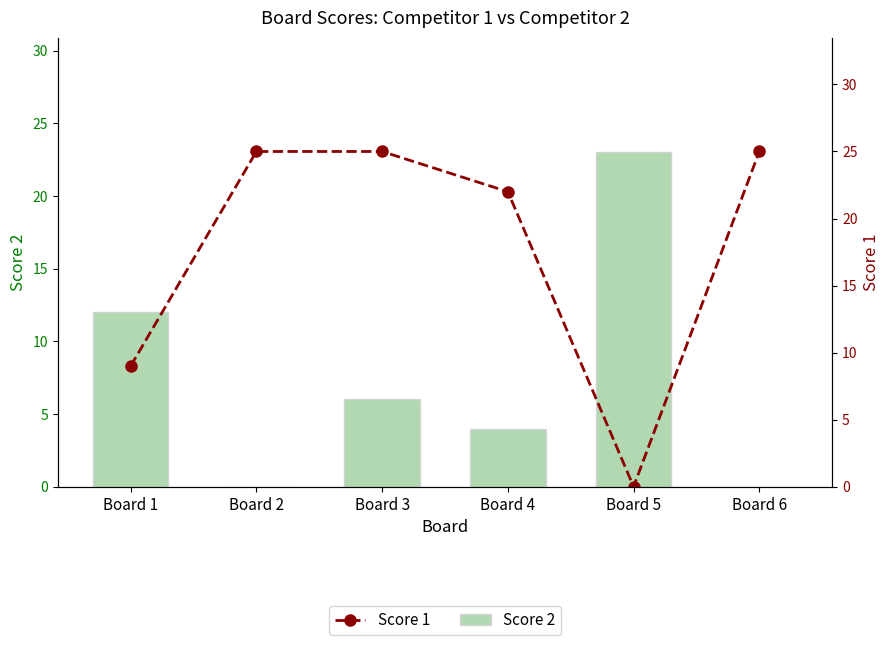

Rank the categories by Score 1 value from highest to lowest.

Board 2, Board 3, Board 6, Board 4, Board 1, Board 5